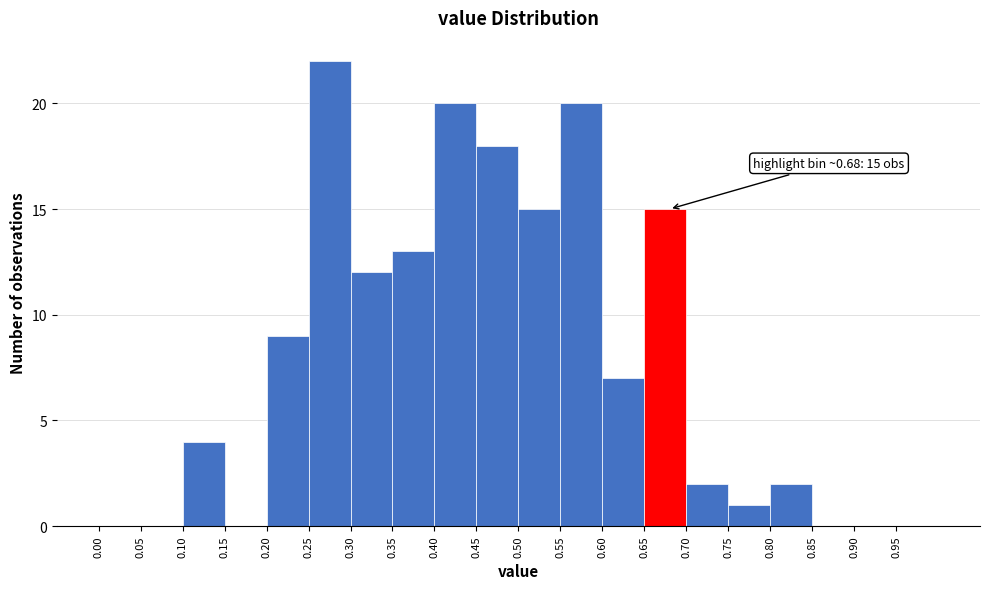

Which range on the x-axis has the tallest bar?

0.25 to 0.30